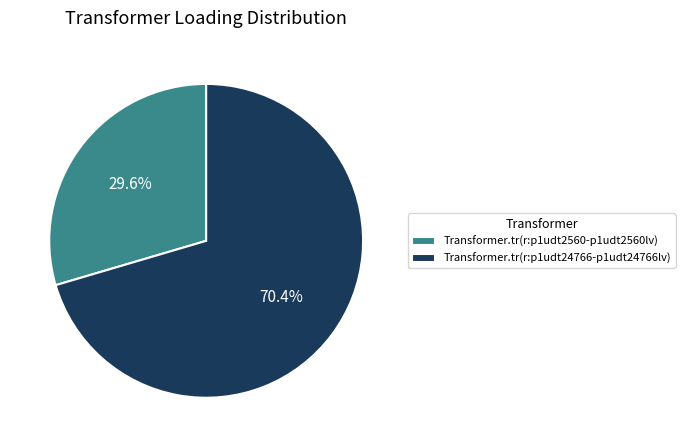

What is the ratio of the value at Transformer.tr(r:p1udt24766-p1udt24766lv) to the value at Transformer.tr(r:p1udt2560-p1udt2560lv)?

2.4